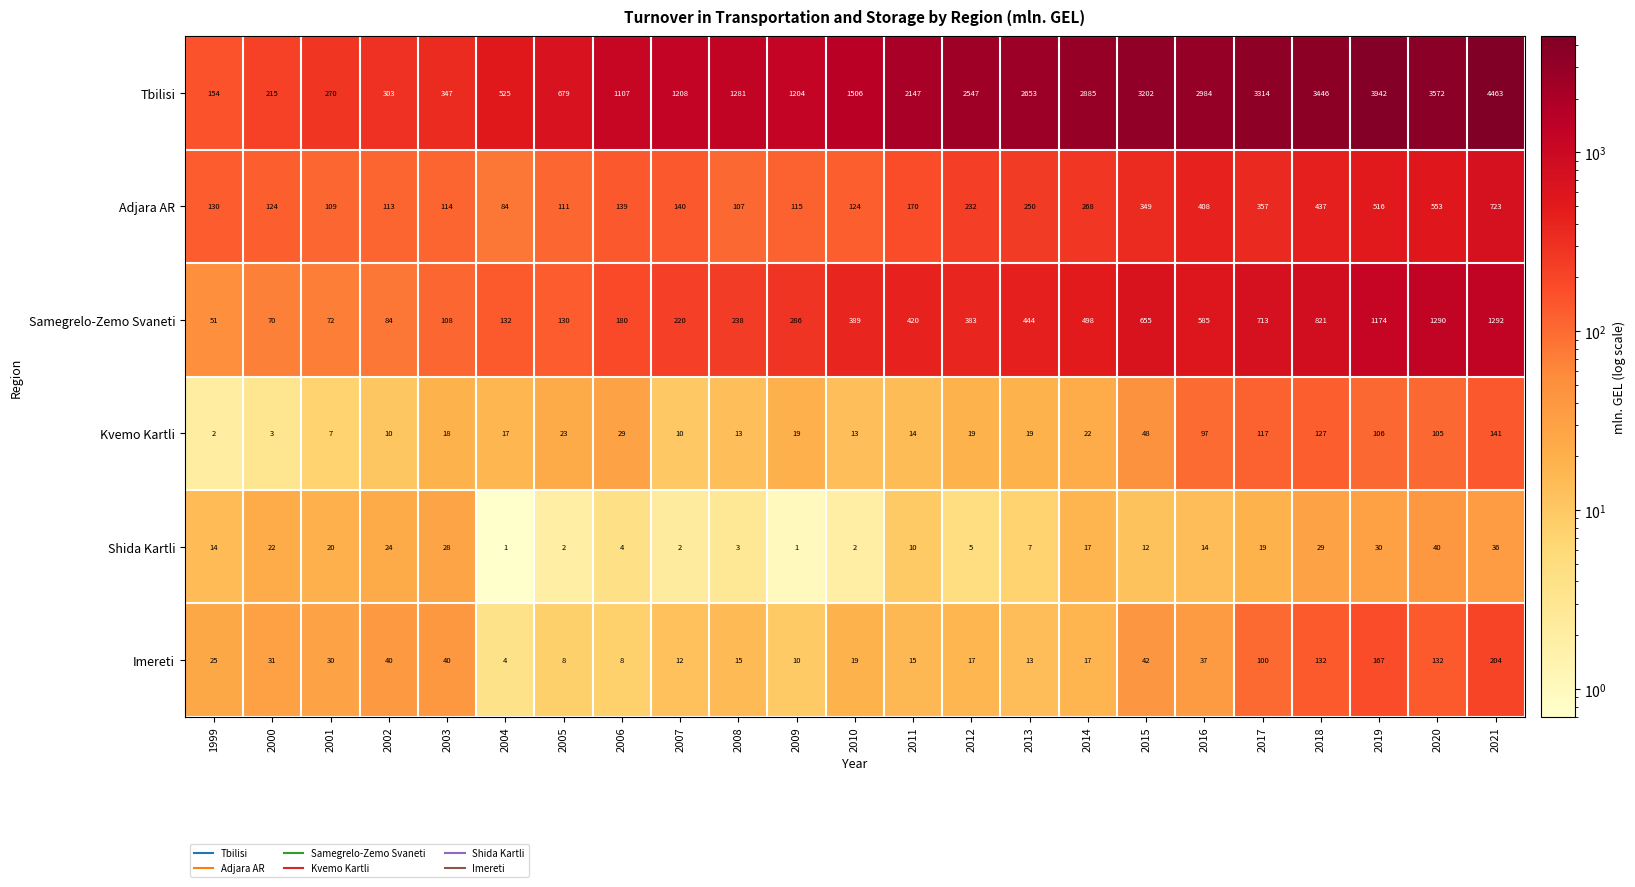

Which series has the widest spread of values?

Tbilisi